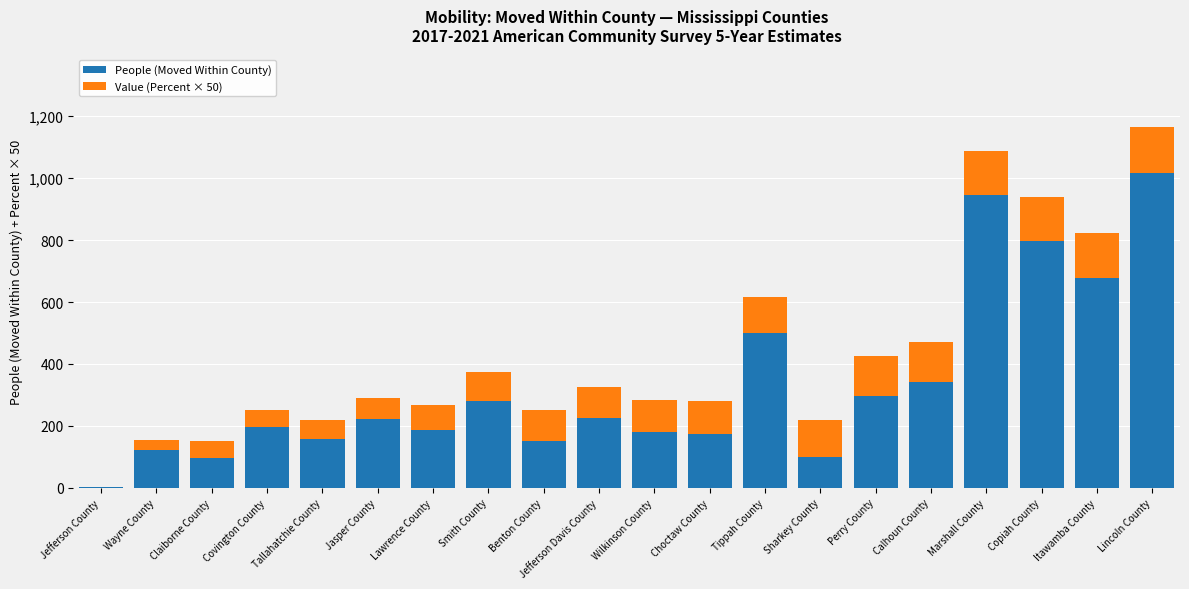

What is the total value across all series at Tallahatchie County?

219.0